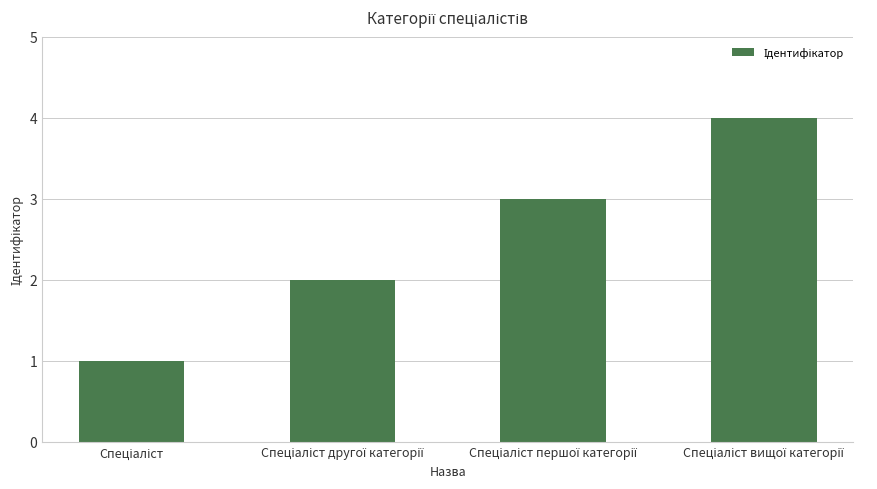

What is the difference between the maximum and minimum values?

3